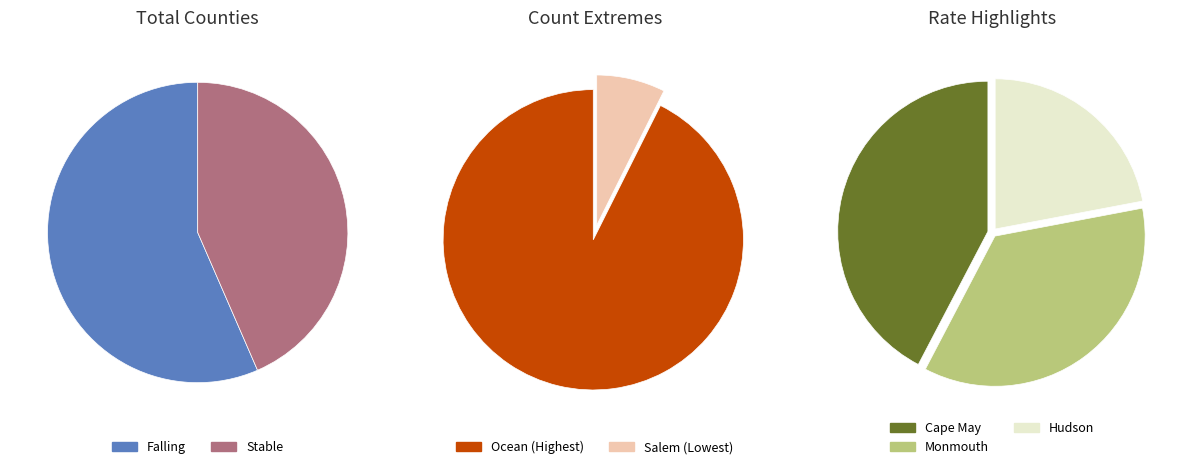

Which category accounts for the majority?

falling